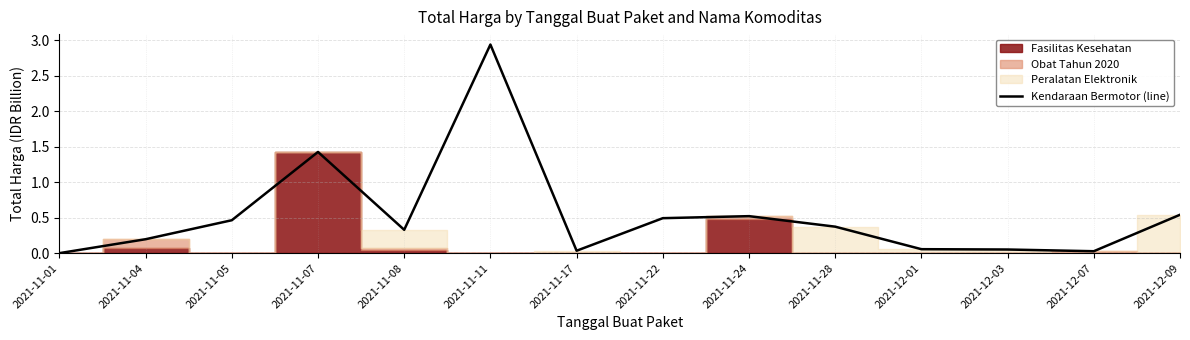

True or false: the data shows 0.5 at 2021-11-05.

True